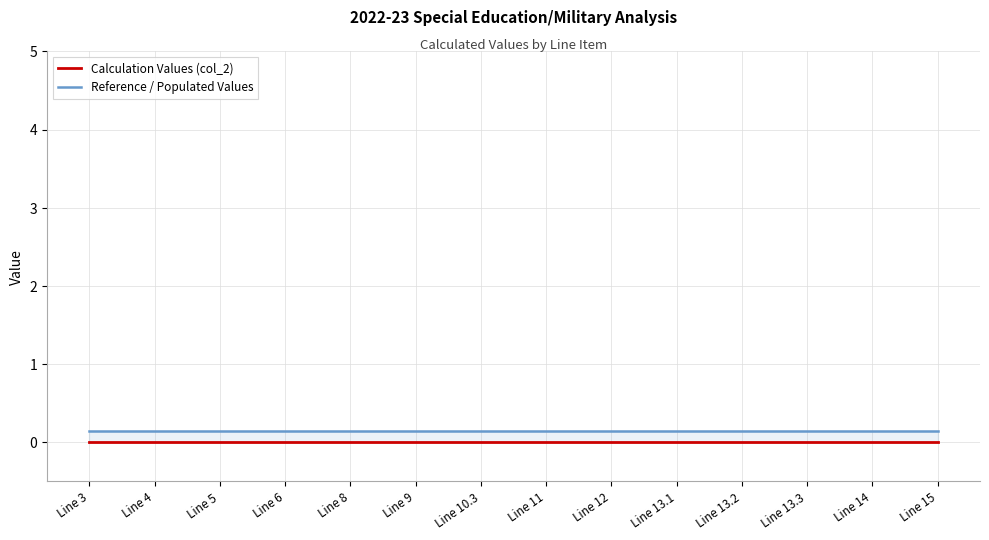

True or false: Reference / Populated Values and Calculation Values (col_2) cross at least once.

False